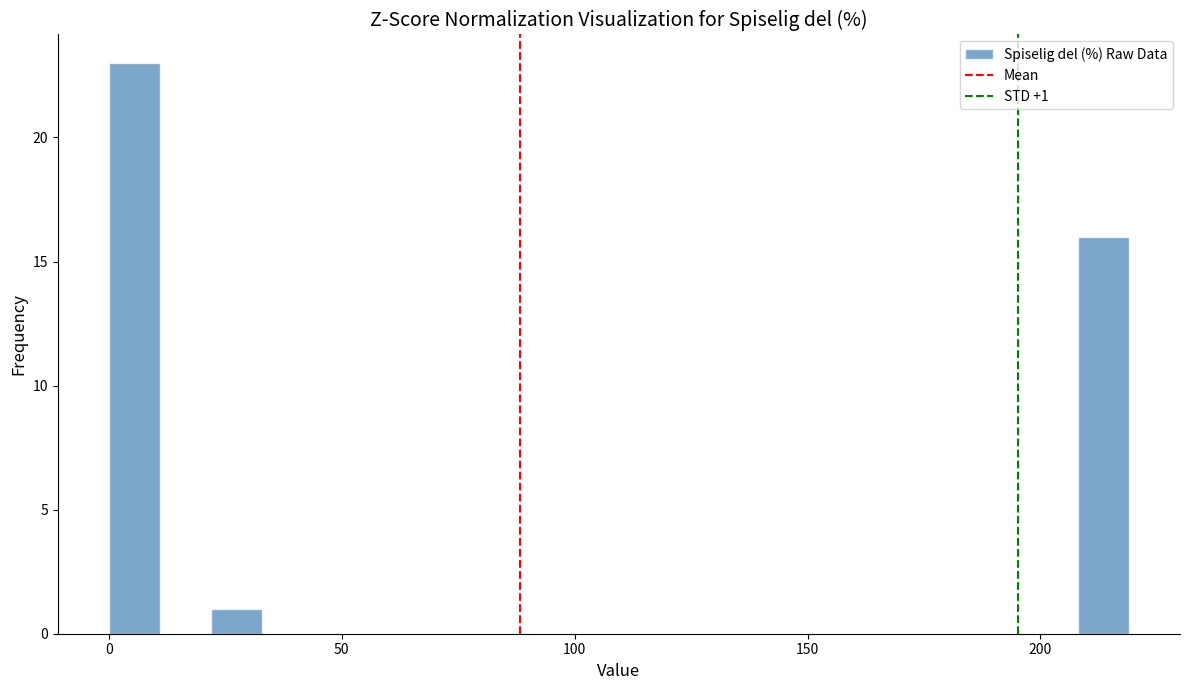

Read against the x-axis, roughly where is the centre of the tallest bar?

5